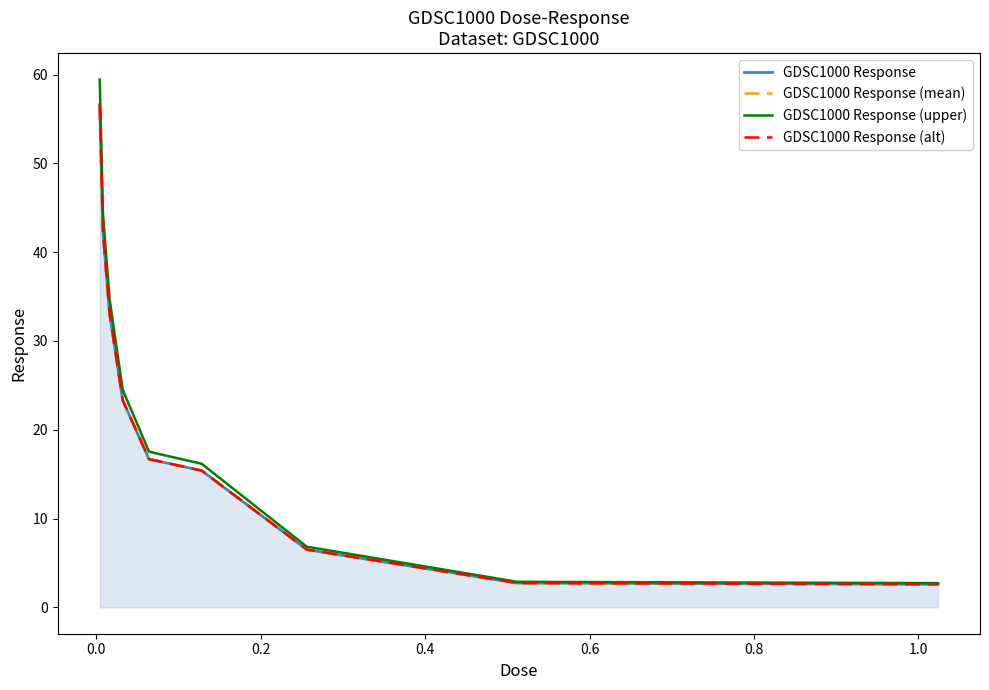

How many values in the GDSC1000 Response (mean) series exceed 16?

5